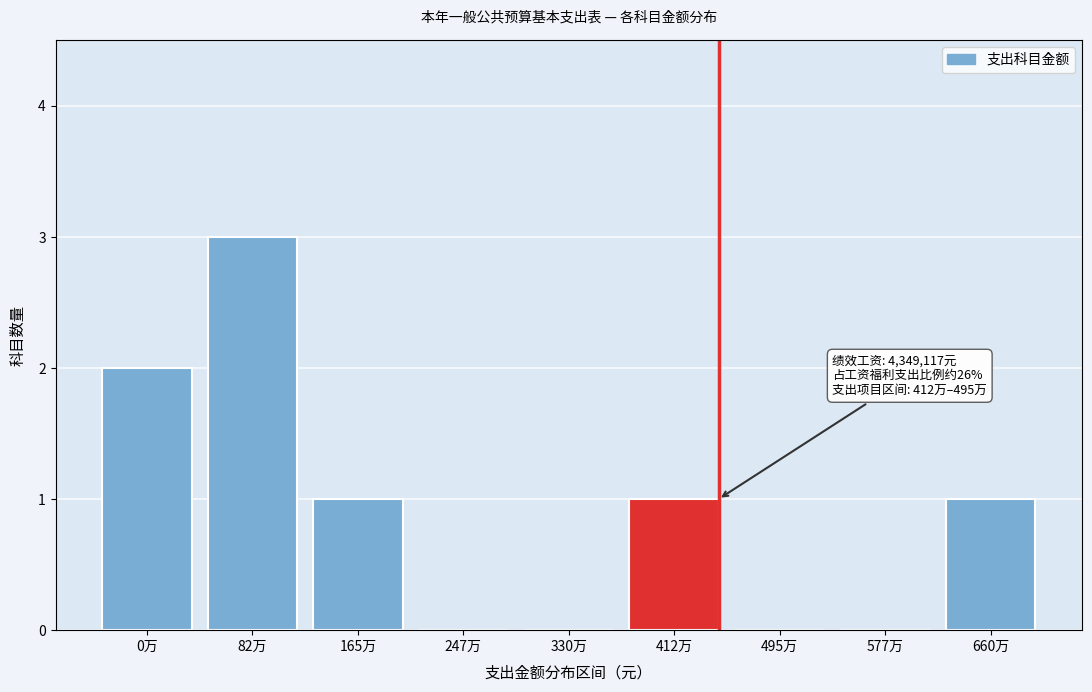

Reading right to left, list all the values displayed in this chart.

660万=1	577万=0	495万=0	412万=1	330万=0	247万=0	165万=1	82万=3	0万=2